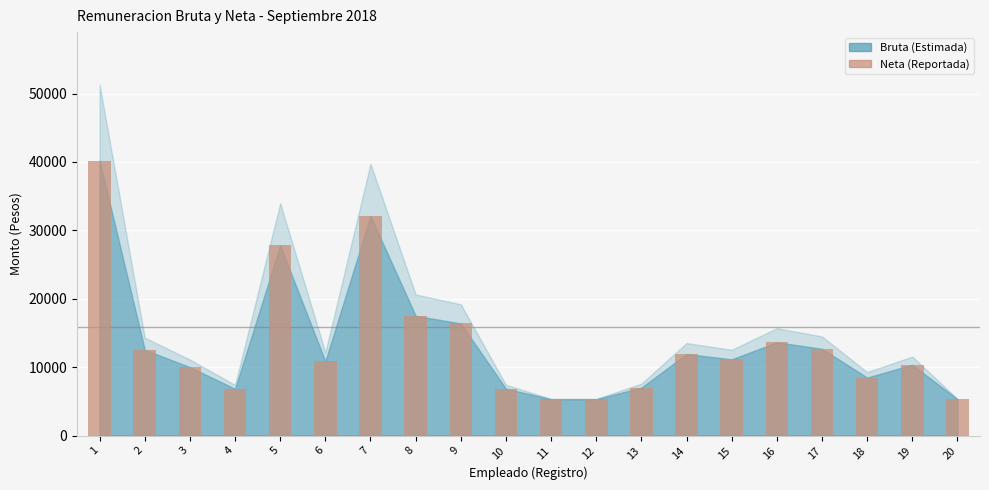

Is it true that the value at 6 is 10870.7?

True